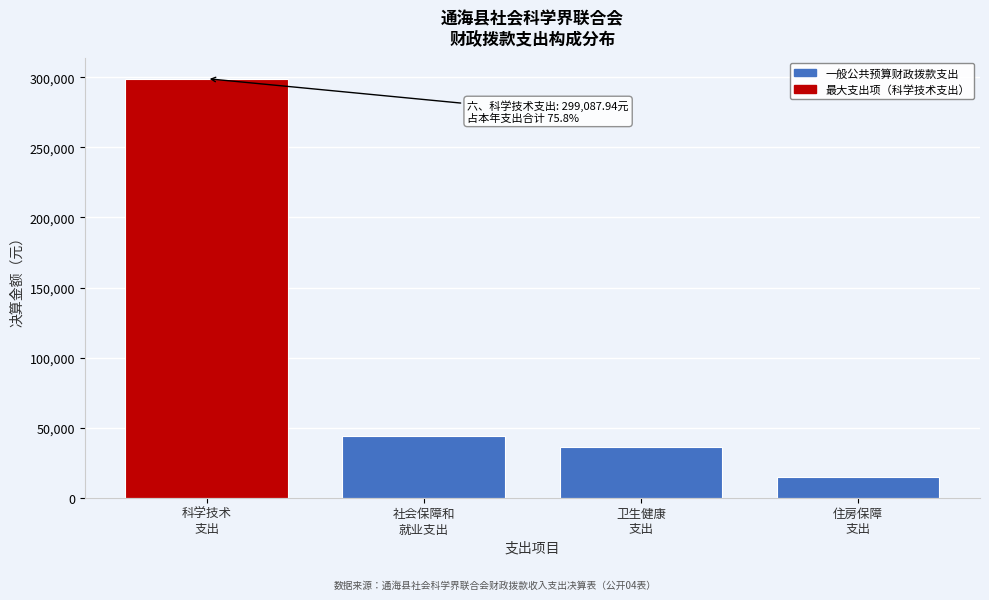

Reading right to left, list all the values displayed in this chart.

14830.0	36047.8	44031.2	299087.9